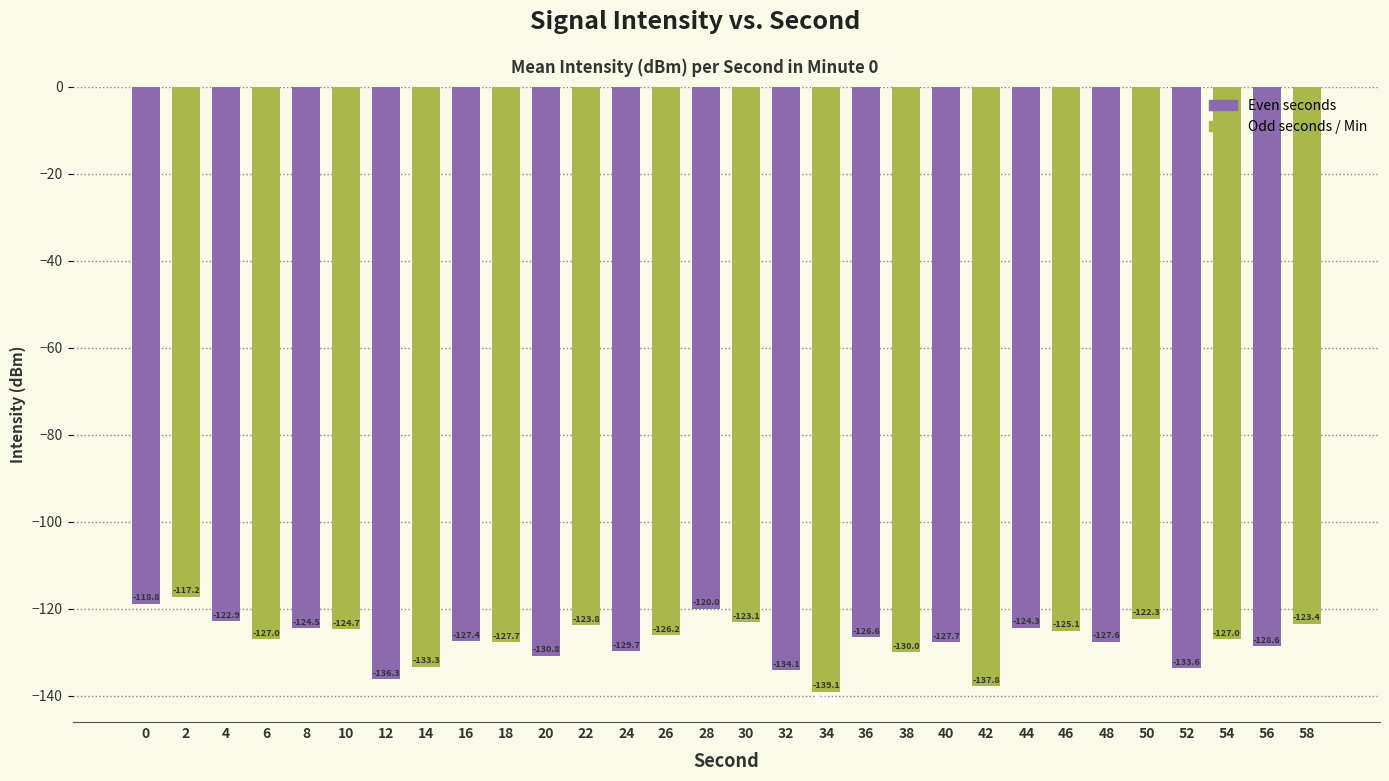

How many data points does each series have?

30